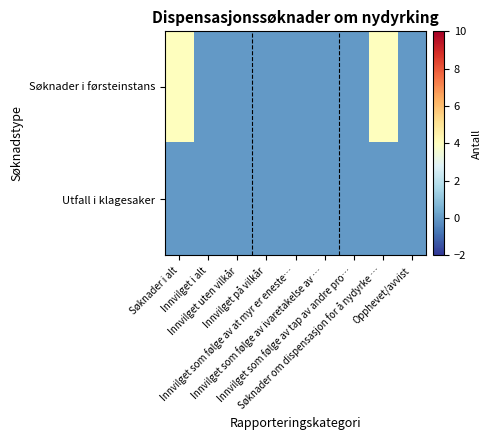

Reading left to right, transcribe all the data shown in this chart.

Søknader i førsteinstans: Søknader i alt=4	Innvilget i alt=0	Innvilget uten vilkår=0	Innvilget på vilkår=0	Innvilget som følge av at myr er eneste…=0	Innvilget som følge av ivaretakelse av …=0	Innvilget som følge av tap av andre pro…=0	Søknader om dispensasjon for å nydyrke …=4	Opphevet/avvist=0
Utfall i klagesaker: Søknader i alt=0	Innvilget i alt=0	Innvilget uten vilkår=0	Innvilget på vilkår=0	Innvilget som følge av at myr er eneste…=0	Innvilget som følge av ivaretakelse av …=0	Innvilget som følge av tap av andre pro…=0	Søknader om dispensasjon for å nydyrke …=0	Opphevet/avvist=0